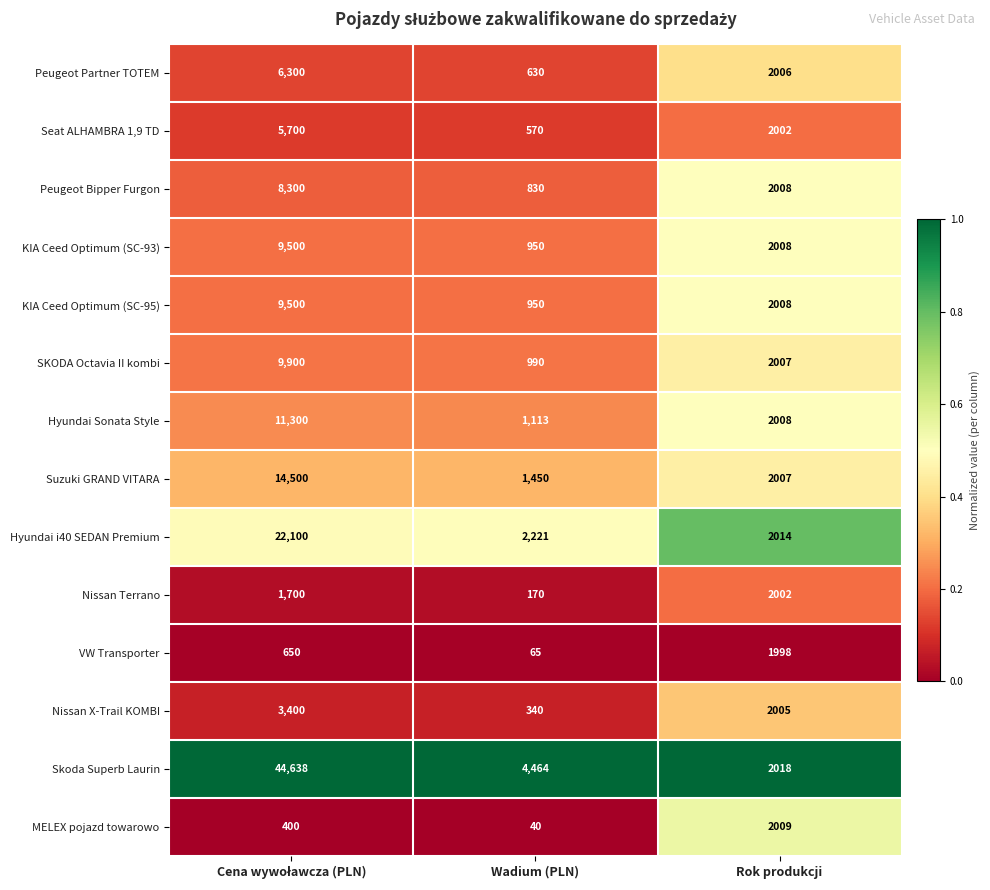

What is the average value of the Peugeot Bipper Furgon series?

3713